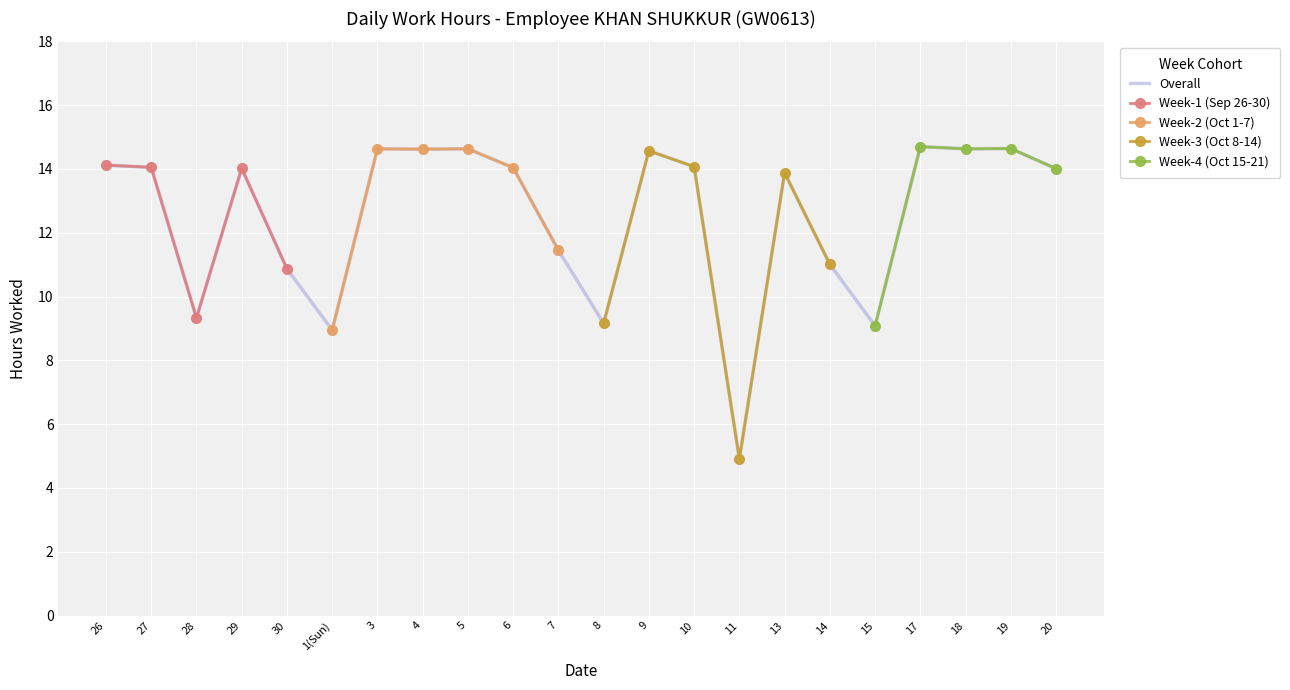

What is the change in value from 27 to 14?

-3.0